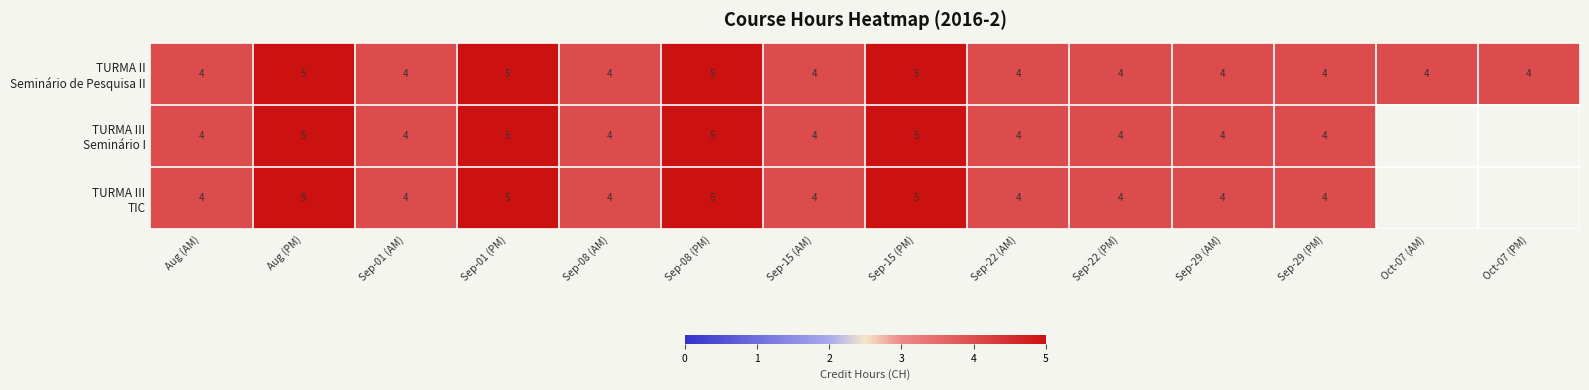

List the labels in order of TURMA II Seminário de Pesquisa II value, largest first.

Aug (PM), Sep-01 (PM), Sep-08 (PM), Sep-15 (PM), Aug (AM), Sep-01 (AM), Sep-08 (AM), Sep-15 (AM), Sep-22 (AM), Sep-22 (PM), Sep-29 (AM), Sep-29 (PM), Oct-07 (AM), Oct-07 (PM)